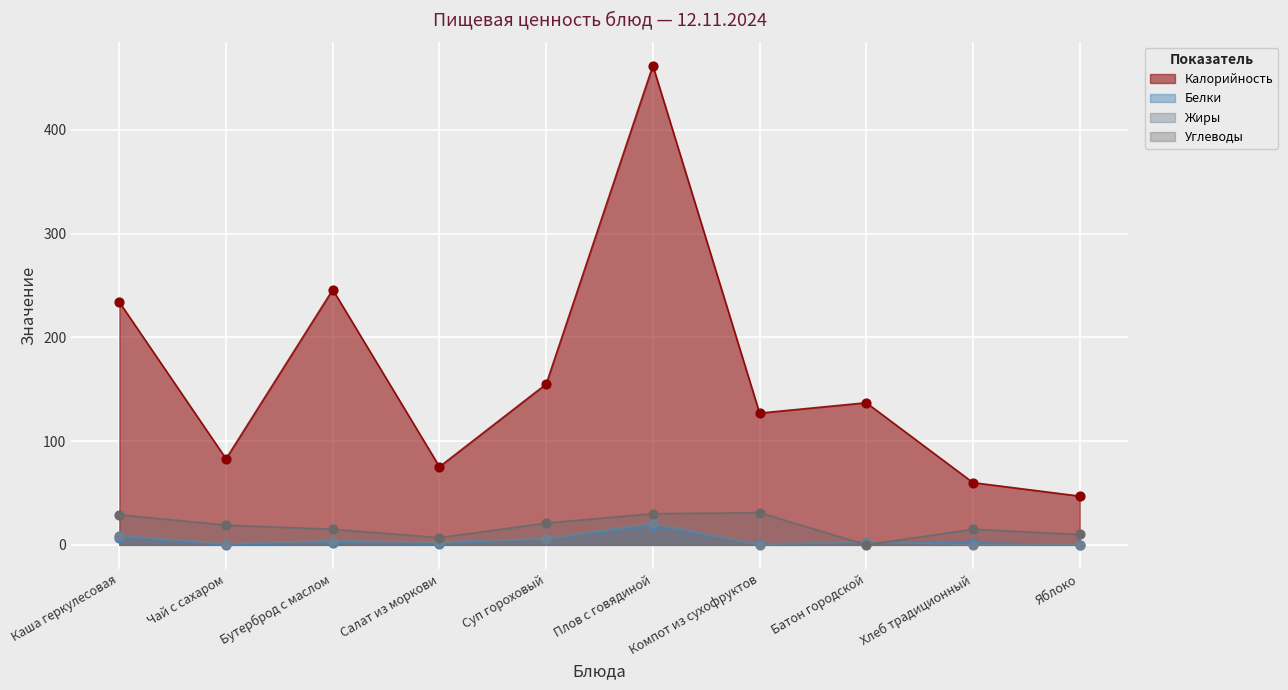

What are all the series names shown in the legend?

Калорийность, Белки, Жиры, Углеводы